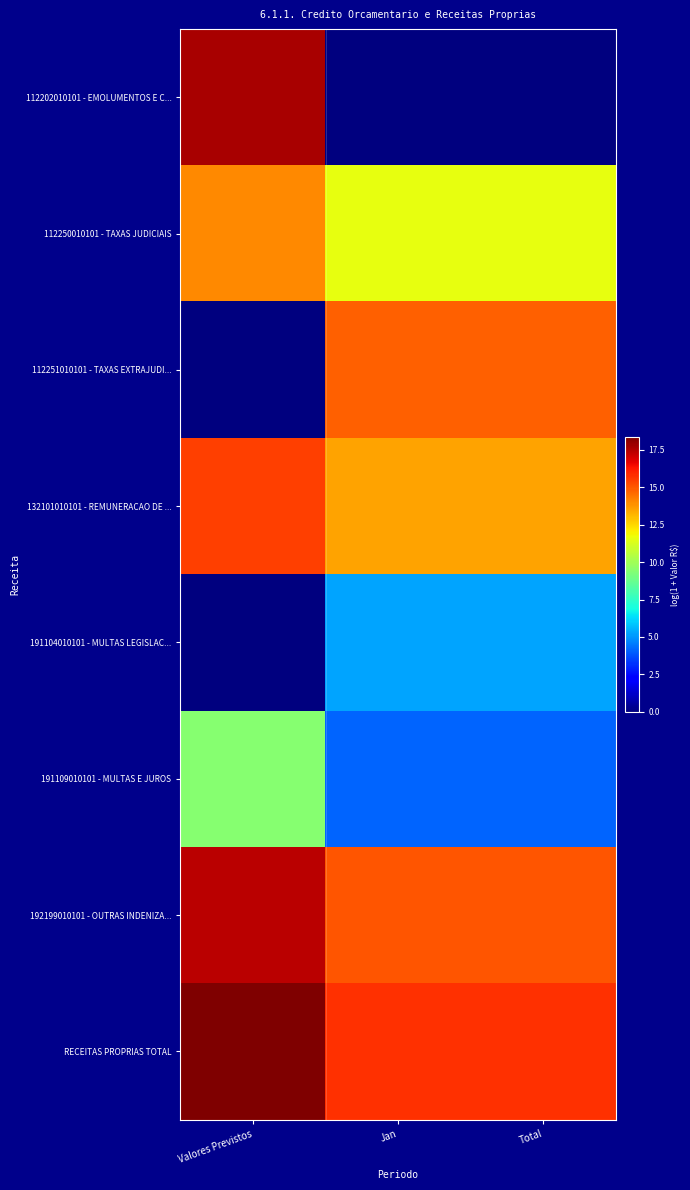

Reading right to left, transcribe all the data shown in this chart.

112202010101 - EMOLUMENTOS E C...: Total=0.0	Jan=0.0	Valores Previstos=17.7
112250010101 - TAXAS JUDICIAIS: Total=11.6	Jan=11.6	Valores Previstos=14.0
112251010101 - TAXAS EXTRAJUDI...: Total=14.8	Jan=14.8	Valores Previstos=0.0
132101010101 - REMUNERACAO DE ...: Total=13.5	Jan=13.5	Valores Previstos=15.4
191104010101 - MULTAS LEGISLAC...: Total=5.3	Jan=5.3	Valores Previstos=0.0
191109010101 - MULTAS E JUROS: Total=4.1	Jan=4.1	Valores Previstos=9.4
192199010101 - OUTRAS INDENIZA...: Total=15.0	Jan=15.0	Valores Previstos=17.4
RECEITAS PROPRIAS TOTAL: Total=15.8	Jan=15.8	Valores Previstos=18.4